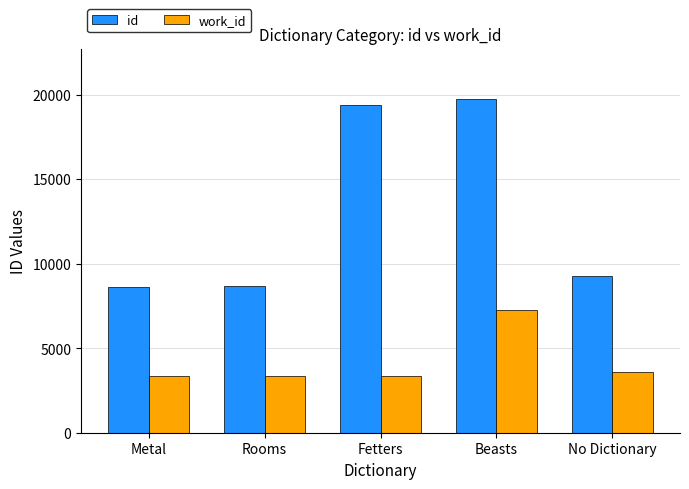

What is the sum of all id values?

65689